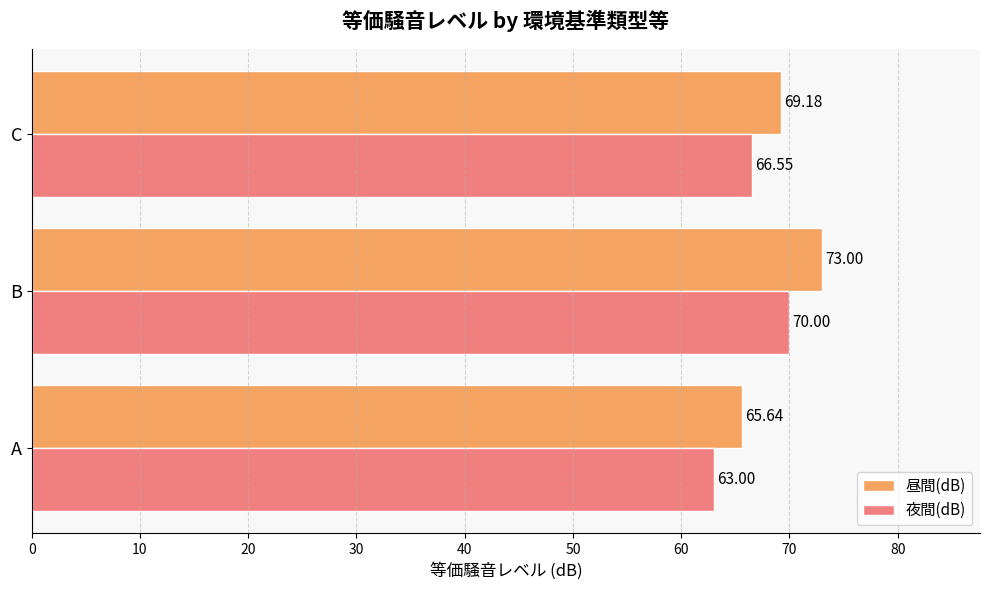

Which series has the largest total across all categories?

昼間(dB)